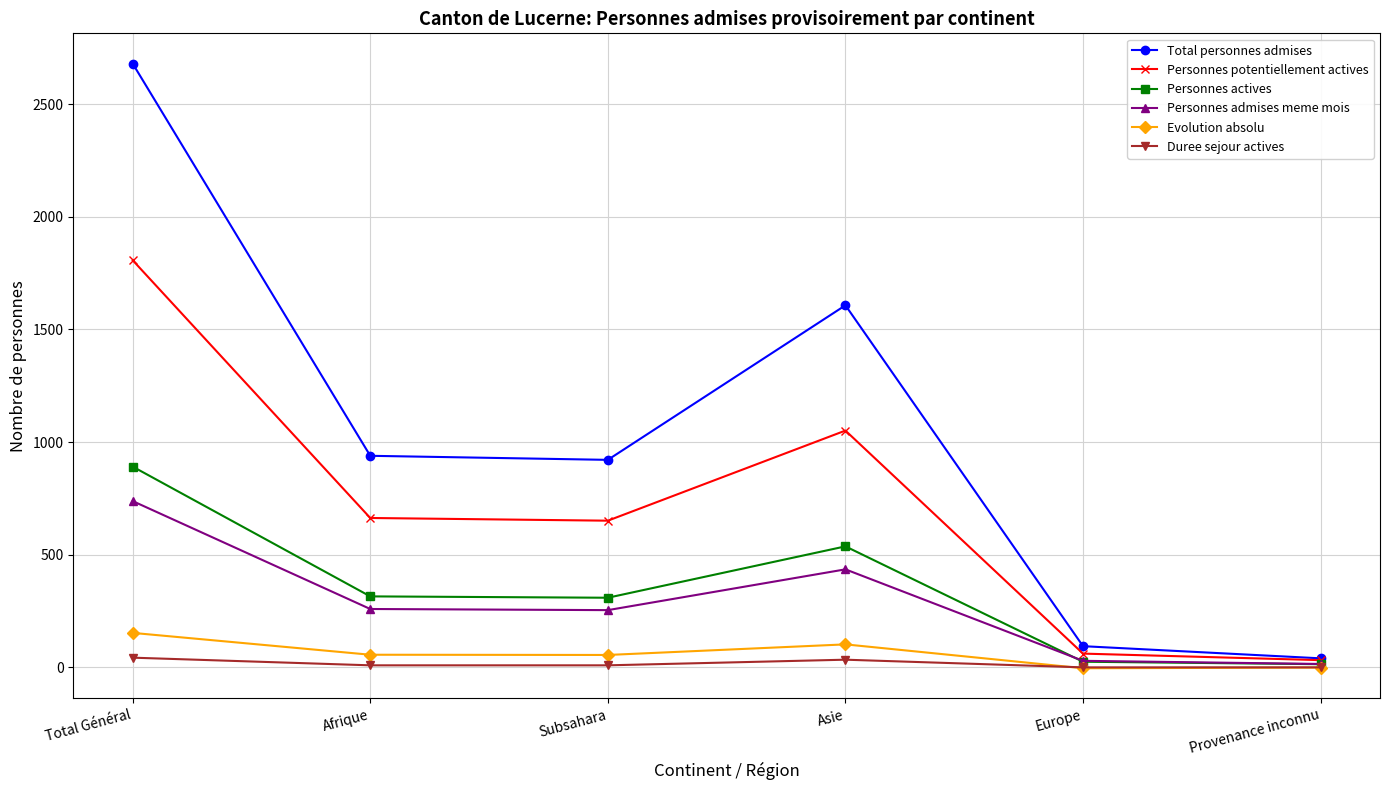

How many interior local peaks does the Total personnes admises series have?

1